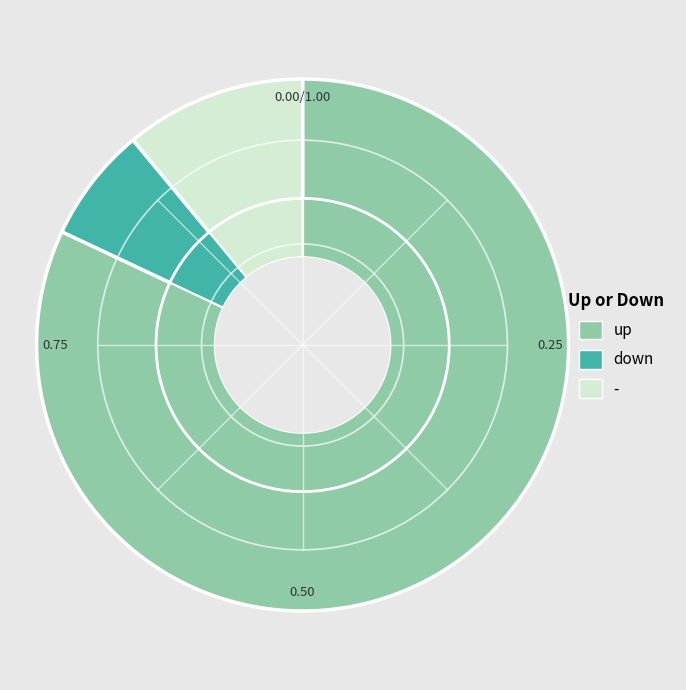

How many segments does this pie chart have?

3